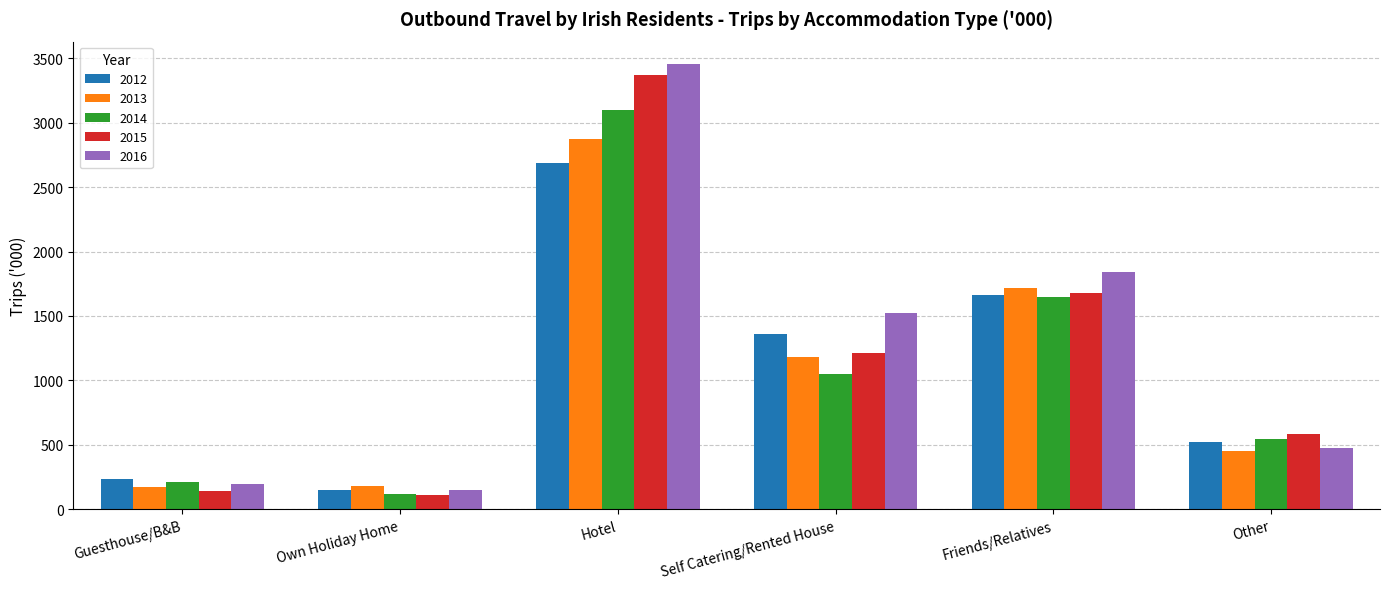

What is the difference between the maximum and second lowest values in the 2016 series?

3261.0